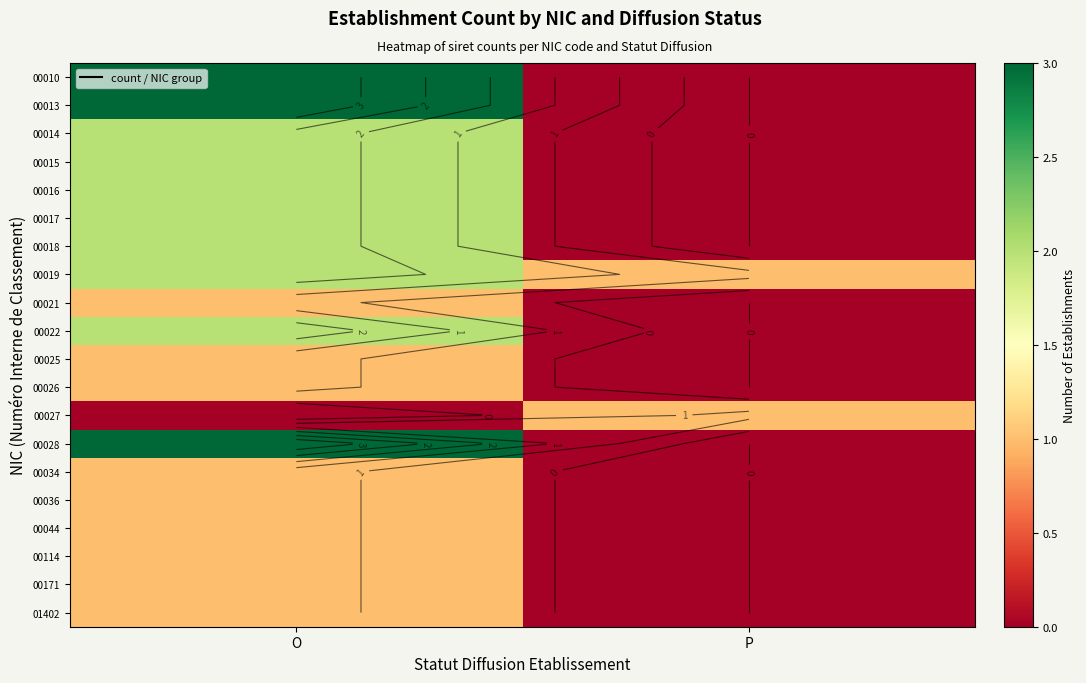

Count the 00044 values in the range 0 to 1.

2